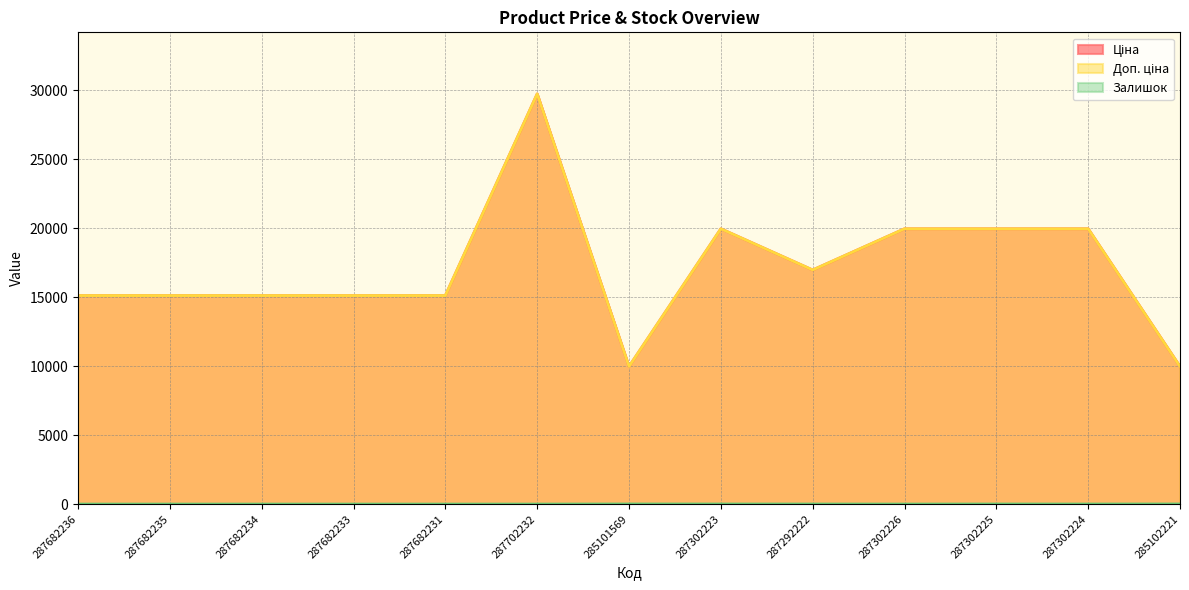

At how many categories does at least one series exceed 2702?

13